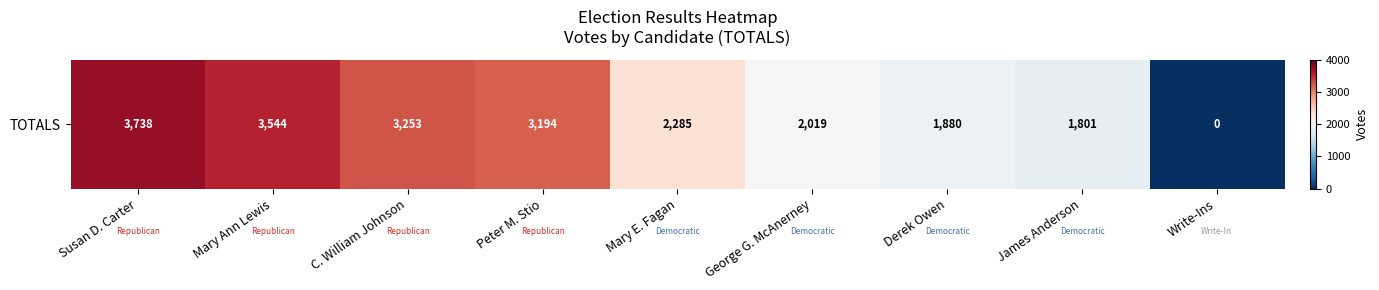

At which label is the value closest to 1869?

Derek Owen